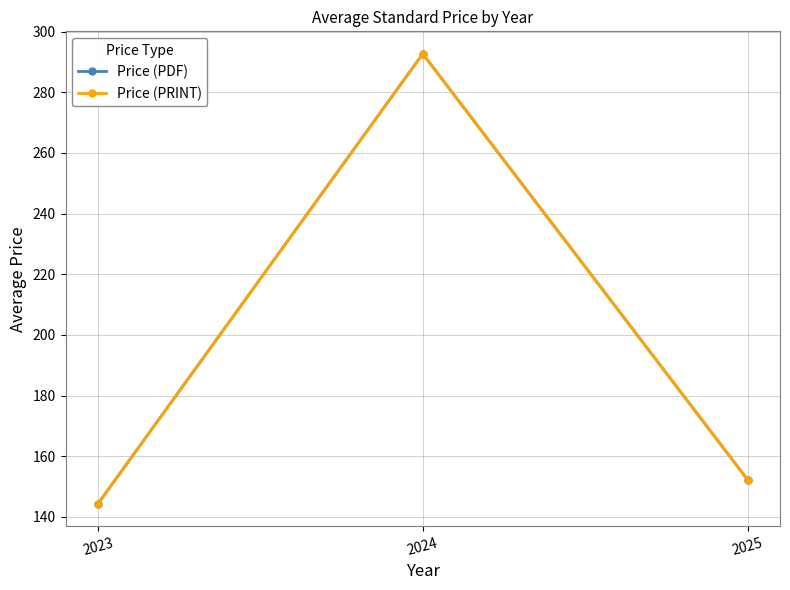

How many lines are shown in the chart?

2